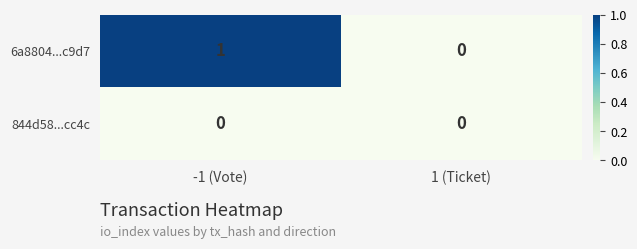

Reading right to left, transcribe all the data shown in this chart.

6a8804...c9d7: 1 (Ticket)=0	-1 (Vote)=1
844d58...cc4c: 1 (Ticket)=0	-1 (Vote)=0